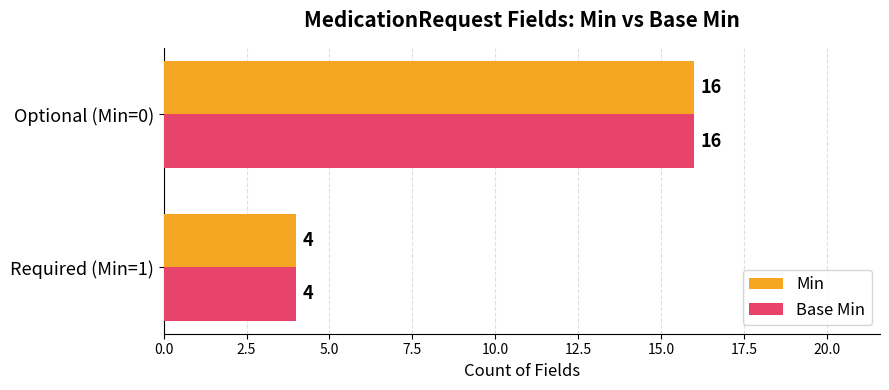

At which category is the sum across all series the highest?

Optional (Min=0)